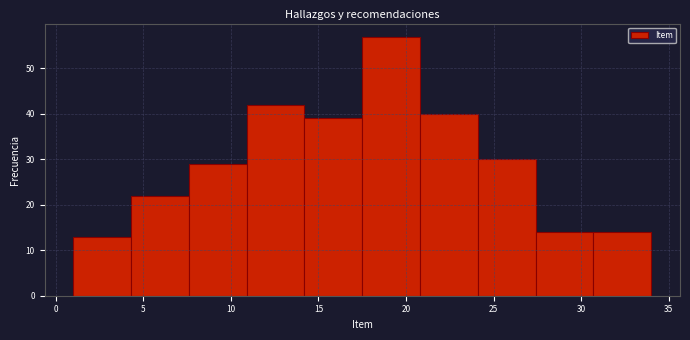

Over which range of the x-axis is the bar tallest?

17.5 to 20.8